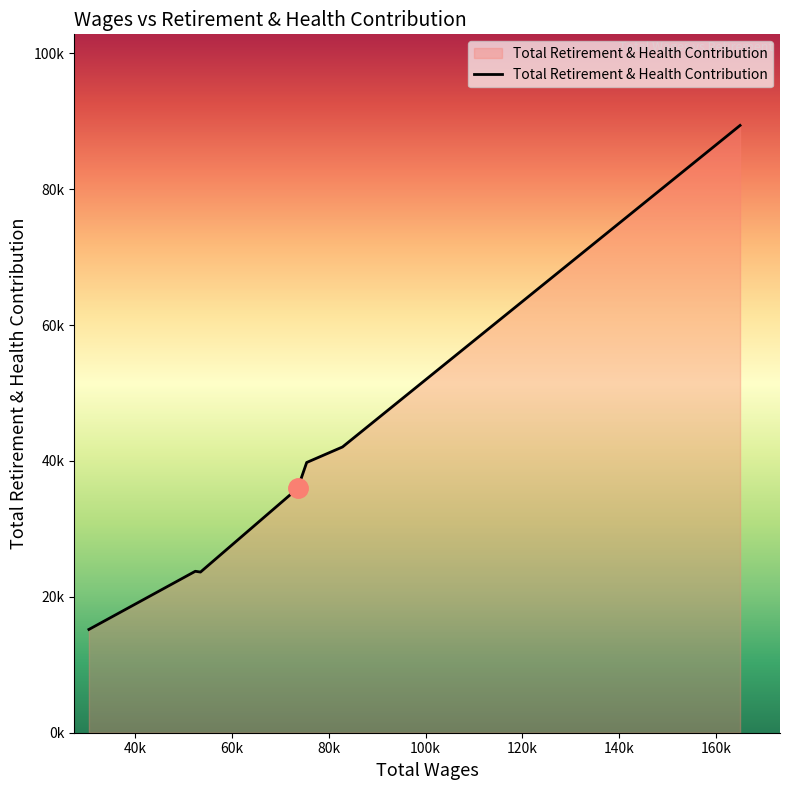

What is the average value?

38545